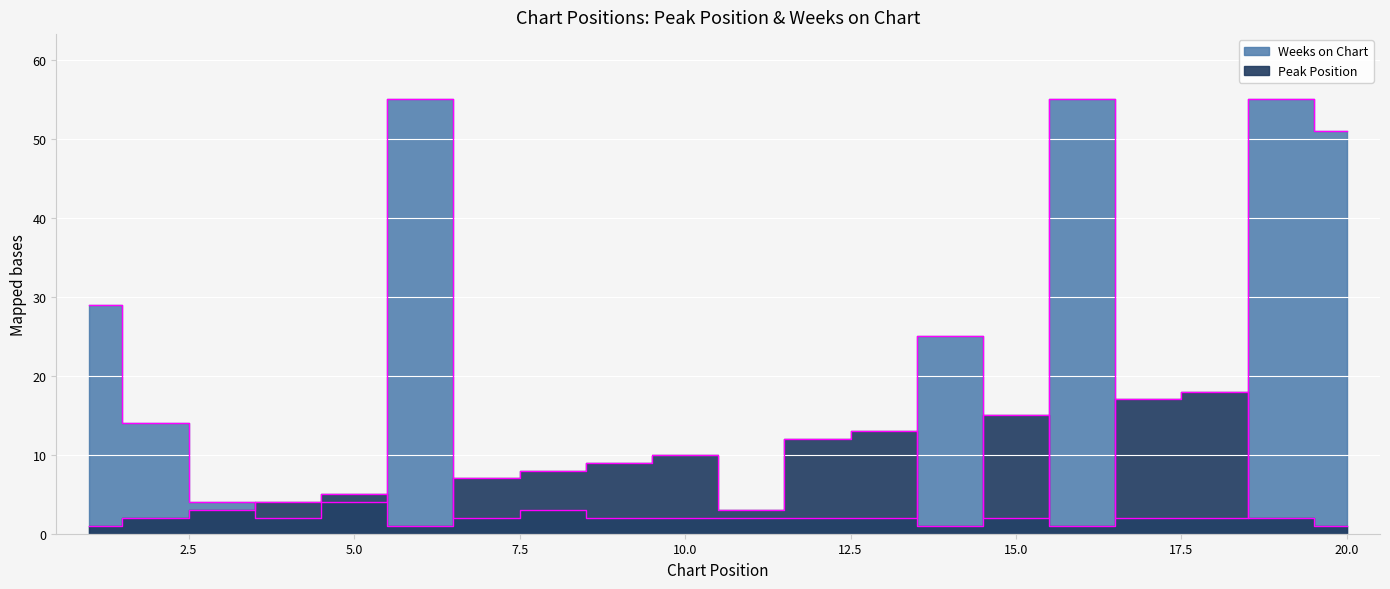

What value does the Weeks on Chart series have at 14, to the nearest 10?

20